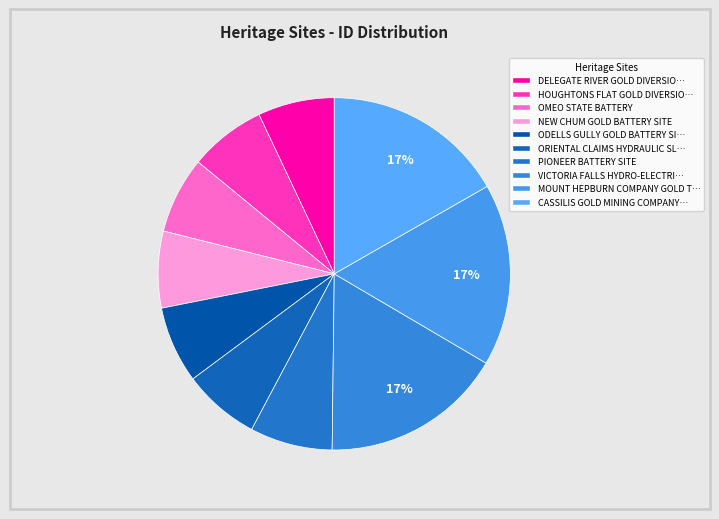

How many slices are in this pie chart?

10